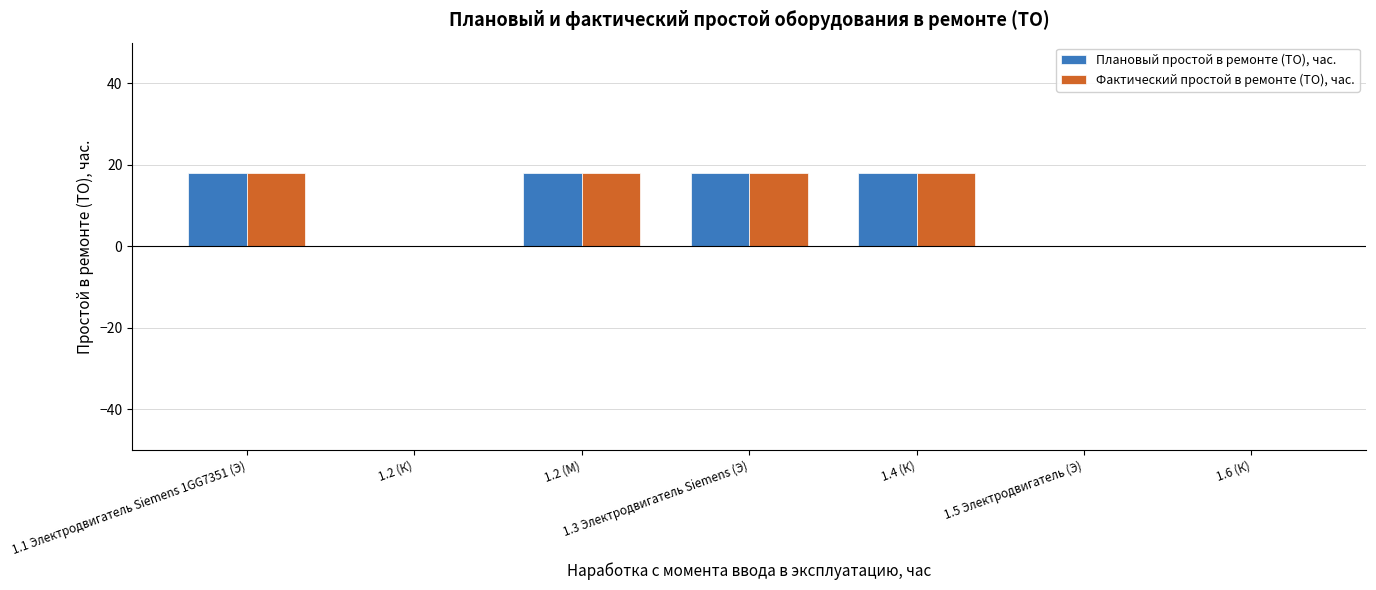

Reading left to right, extract all data points from this chart.

Плановый простой в ремонте (ТО), час.: 18	0	18	18	18	0	0
Фактический простой в ремонте (ТО), час.: 18	0	18	18	18	0	0